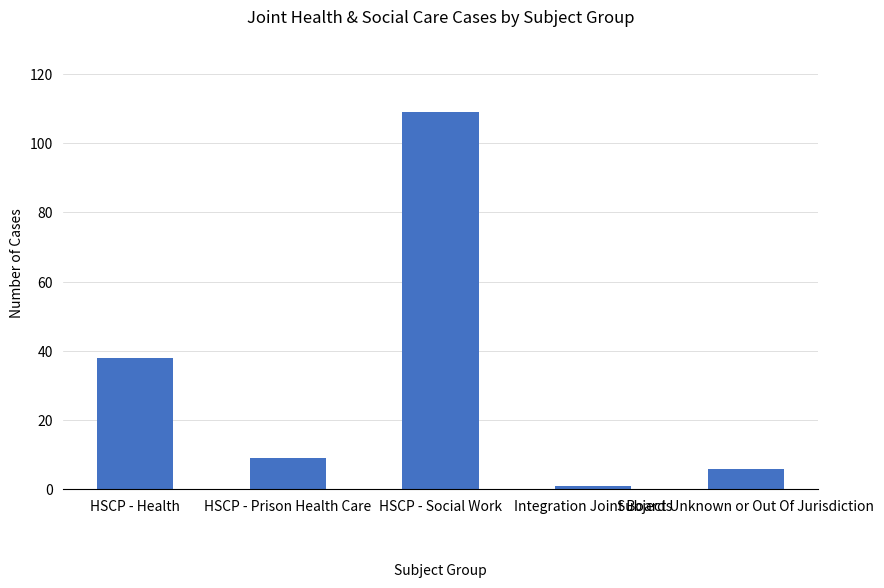

What is the sum of all values?

163